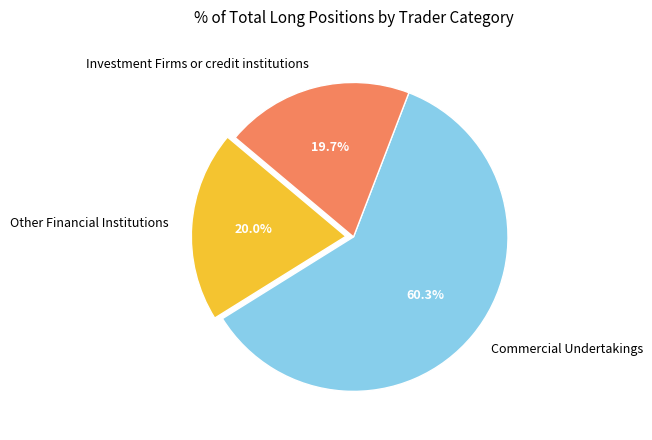

How many segments does this pie chart have?

3